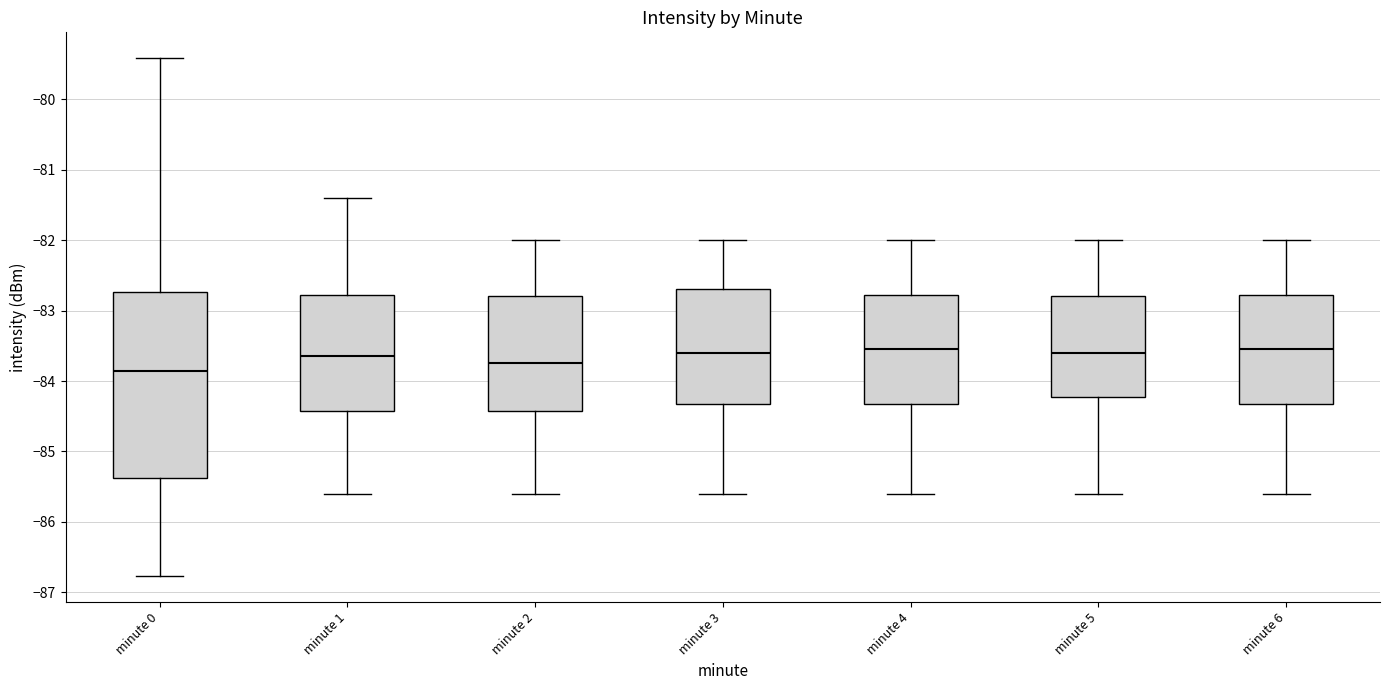

Where is the upper edge of the box for minute 0 on the y-axis? The values are not printed on the chart, so give them approximately, as read against the axis.

-82.7